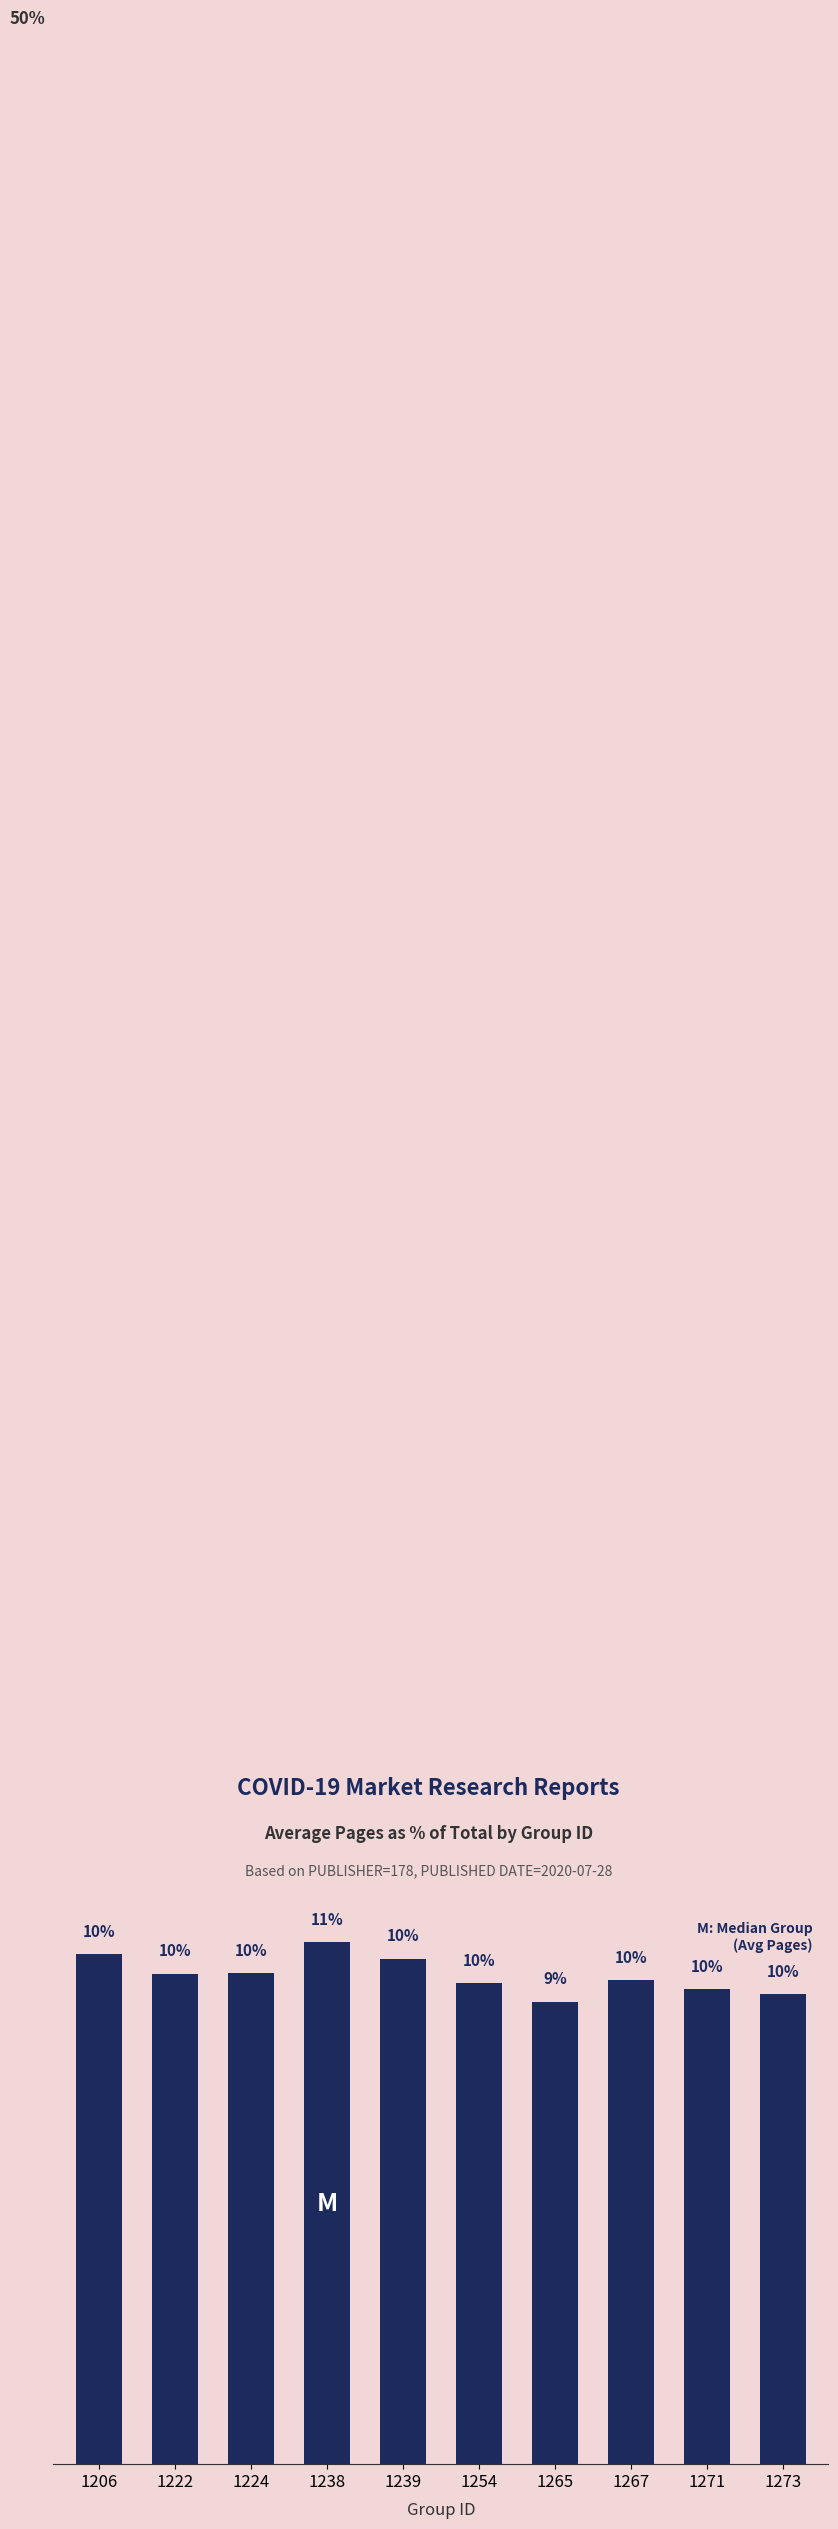

What is the change in value from 1271 to 1273?

-0.1